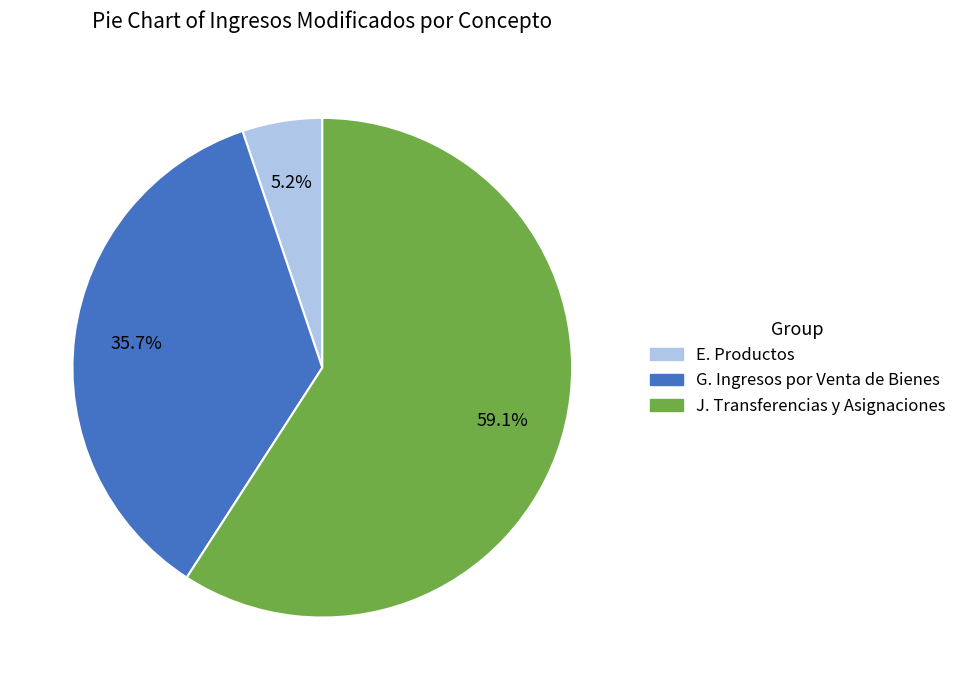

True or false: E. Productos accounts for 5% of the total.

True